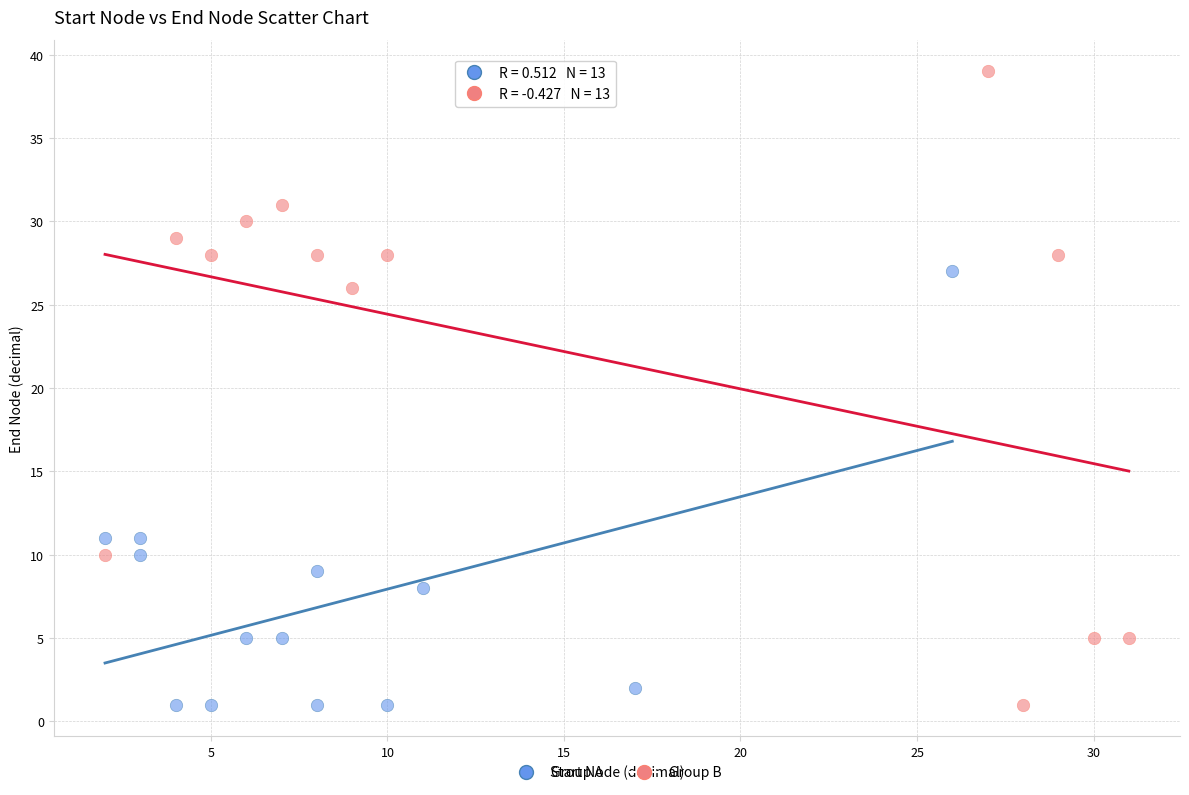

What are all the series names shown in the legend?

Group A, Group B